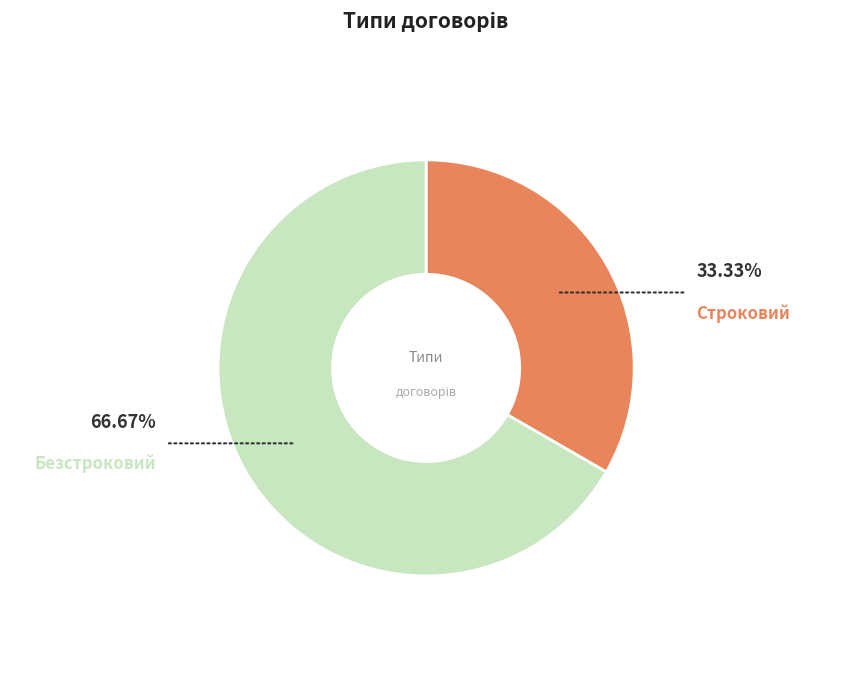

Combined, do Безстроковий and Строковий account for over 50%?

Yes